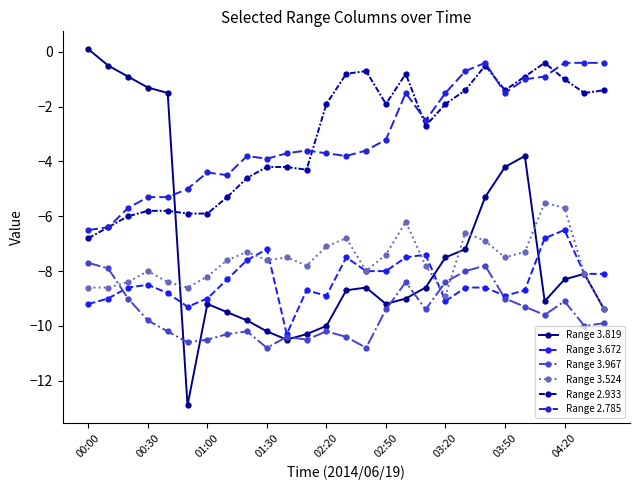

Is this an area chart (filled region under the line)?

No